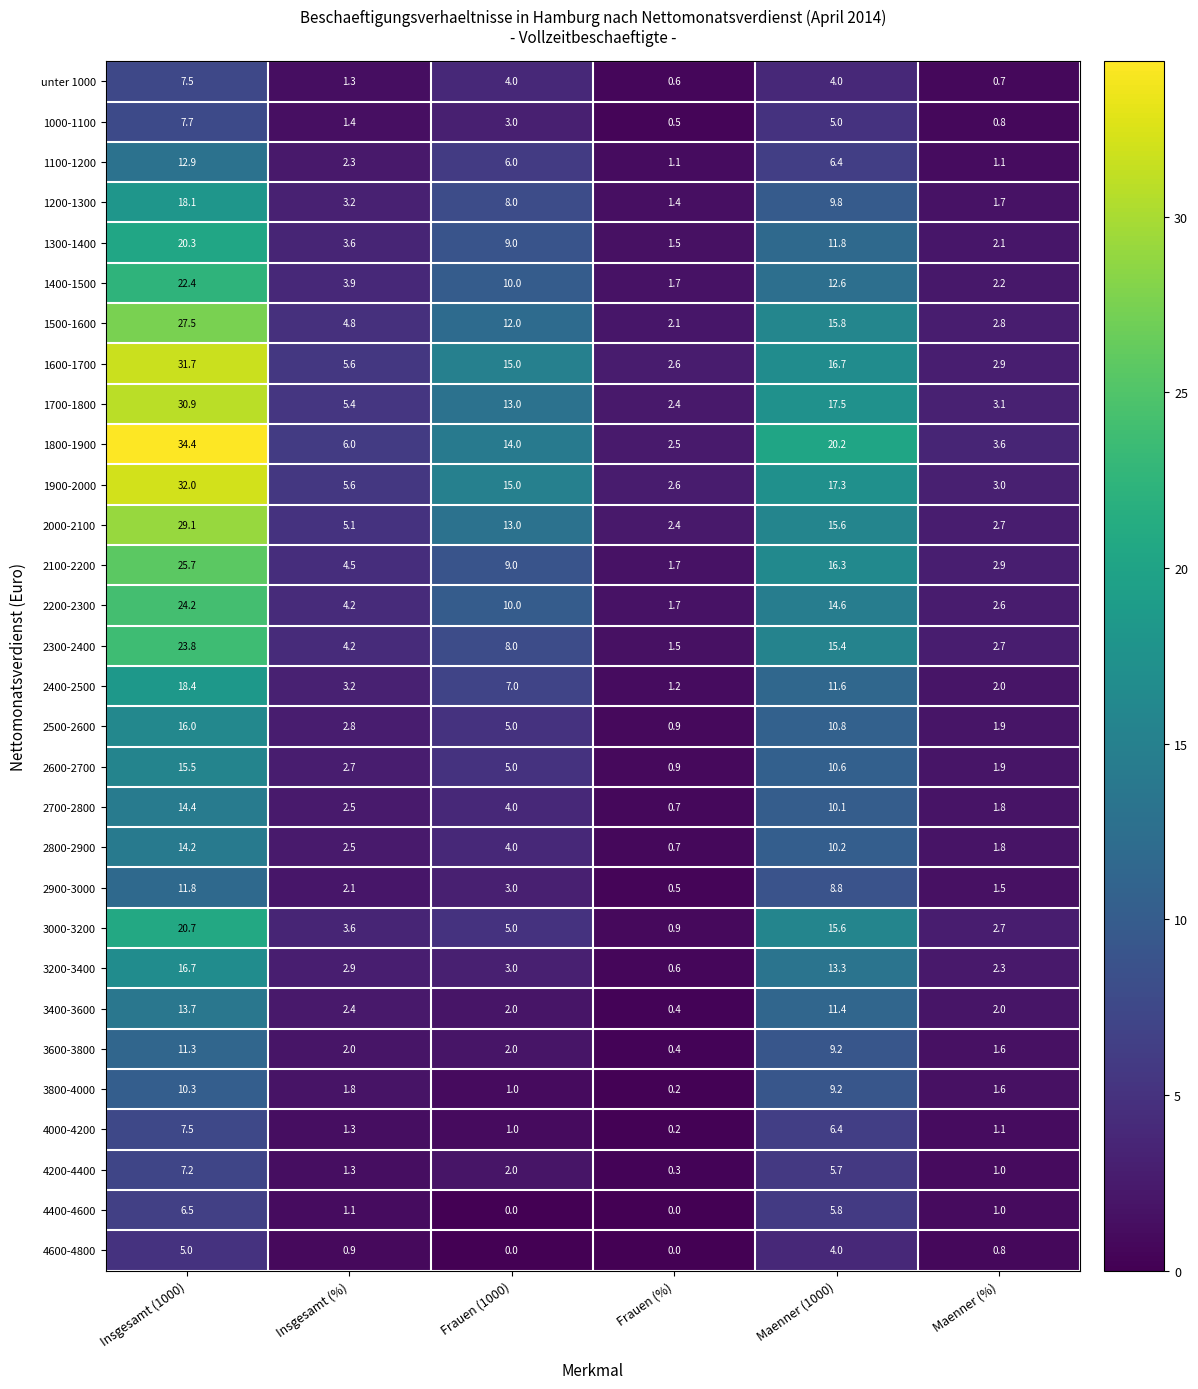

What is the difference between the maximum and minimum values in the 1500-1600 series?

25.4